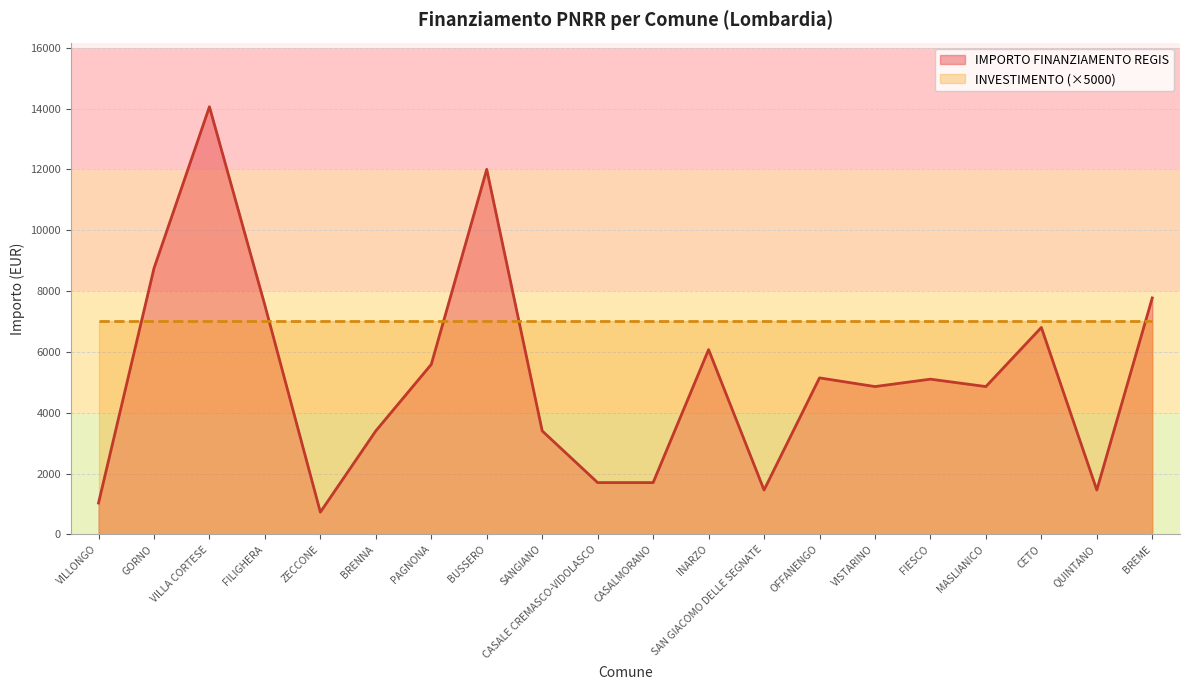

Which category has the highest value across all series?

VILLA CORTESE